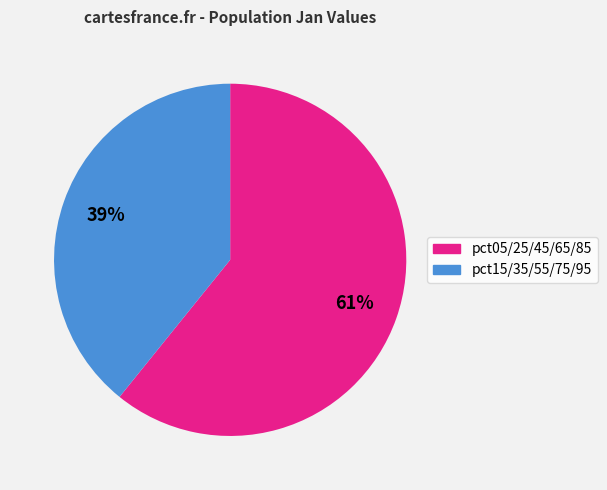

Does any single category account for the majority?

Yes